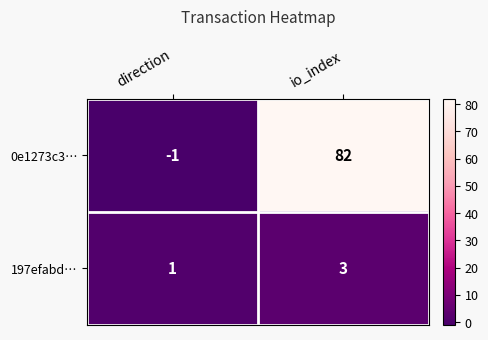

Which category has the lowest value across all series?

direction